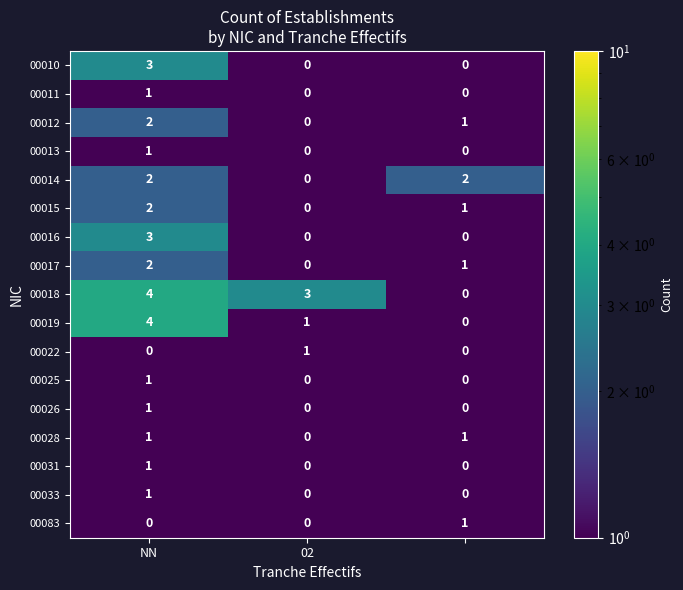

How many 00014 values are between 0 and 2?

3